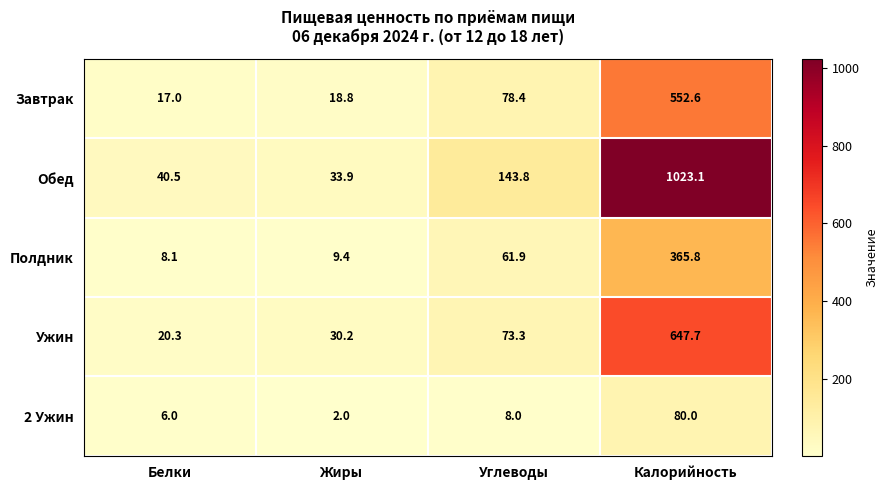

Is the value of 2 Ужин at Жиры greater than the value of Завтрак at Калорийность?

No